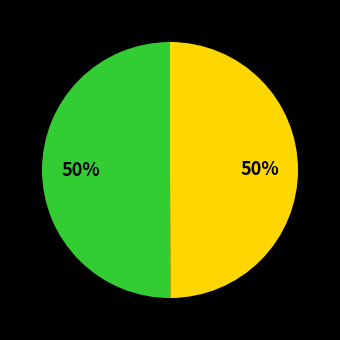

How many segments does this pie chart have?

2